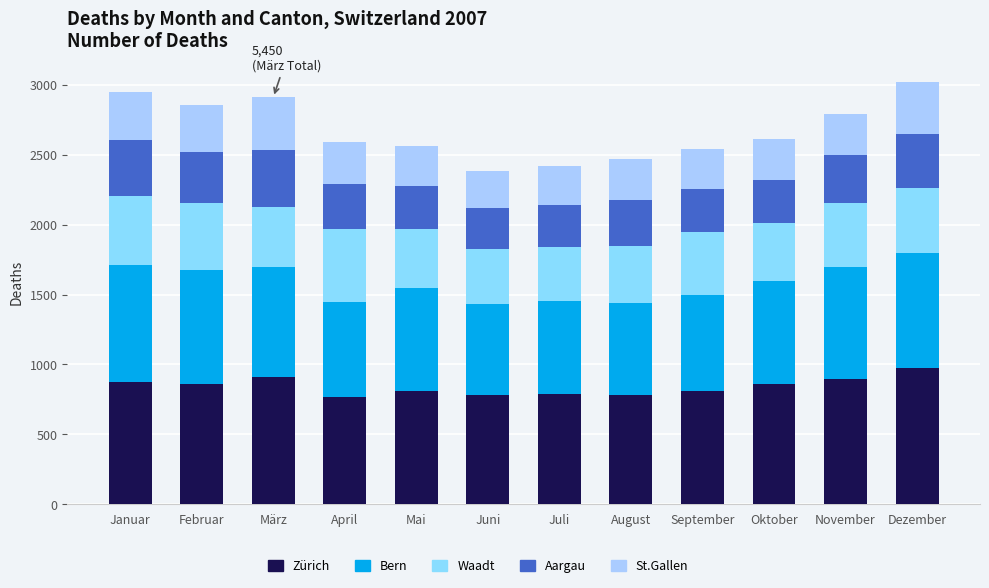

Which series has the largest range (max minus min)?

Zürich